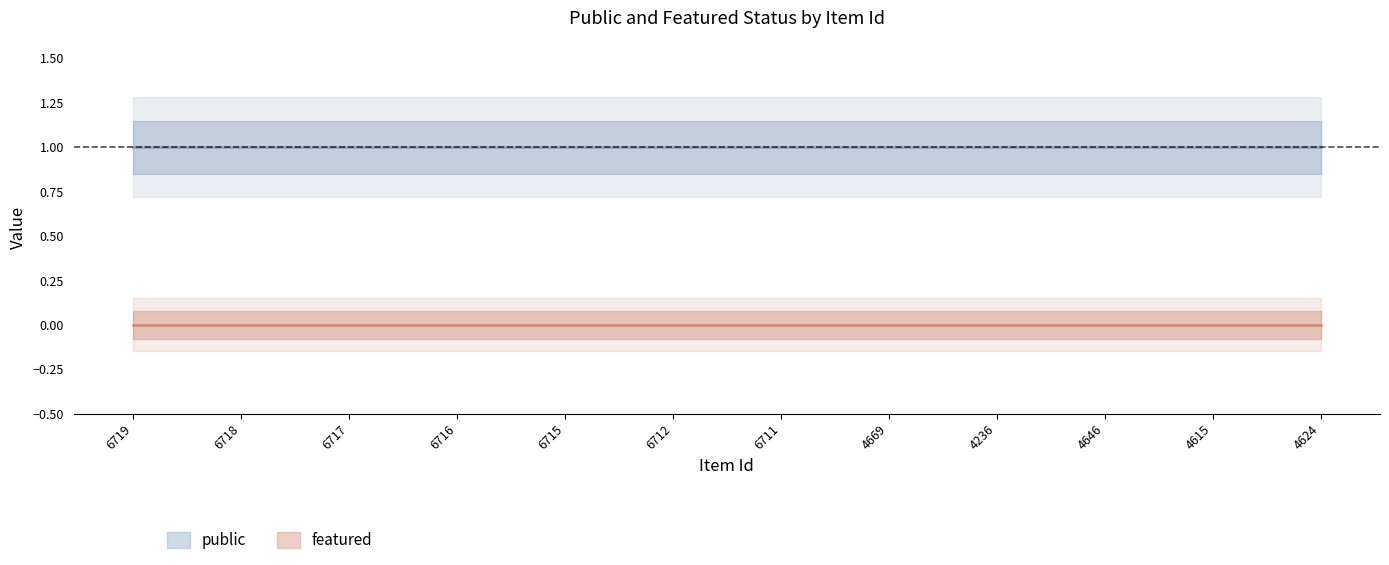

What is the label of the 4th point from the right?

4236